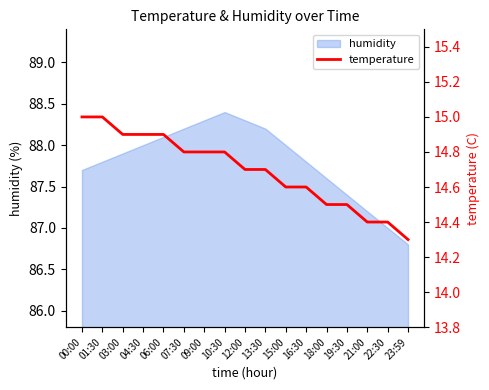

True or false: the data has more than 1 interior local peaks.

False